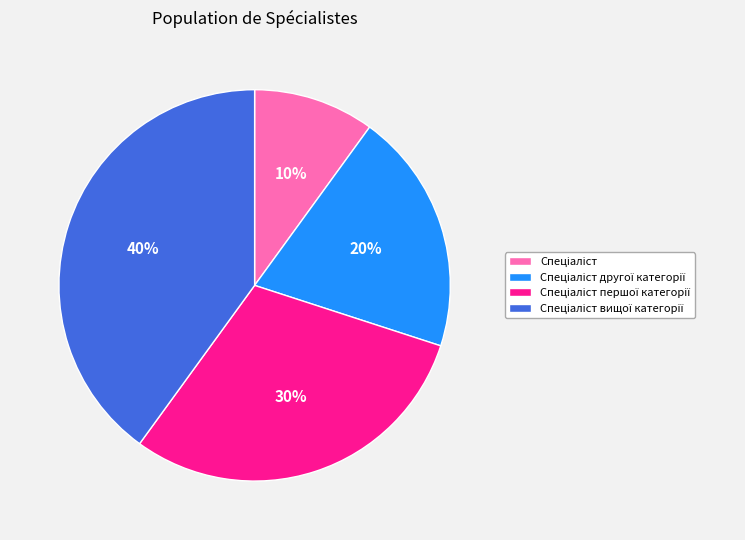

Does any single category account for the majority?

No